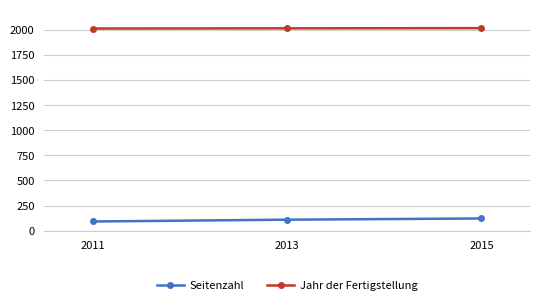

Where is Jahr der Fertigstellung nearest to the value 2013?

2013